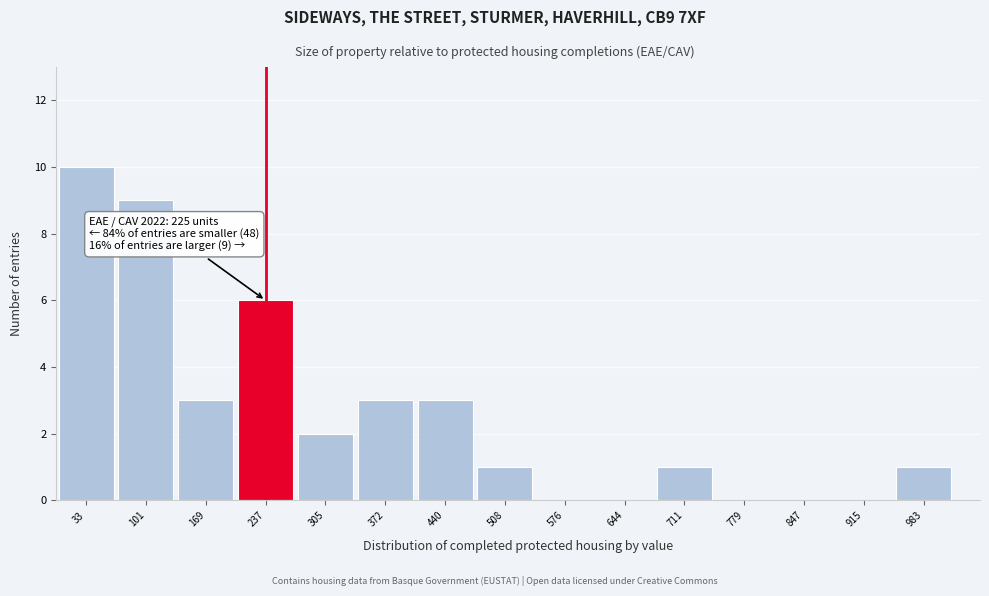

Which range on the x-axis has the tallest bar?

0 to 70